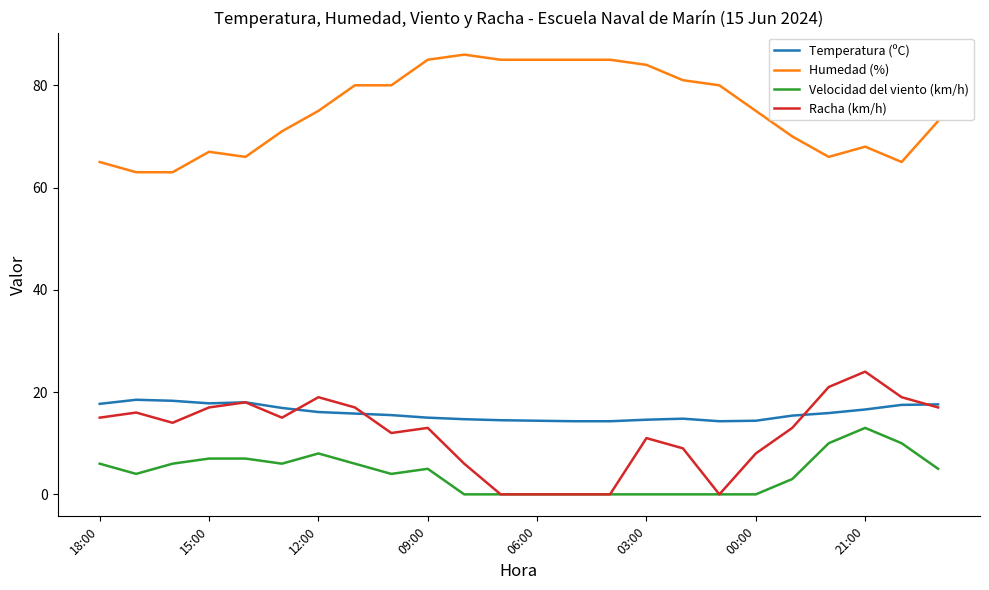

What are all the series names shown in the legend?

Temperatura (ºC), Humedad (%), Velocidad del viento (km/h), Racha (km/h)